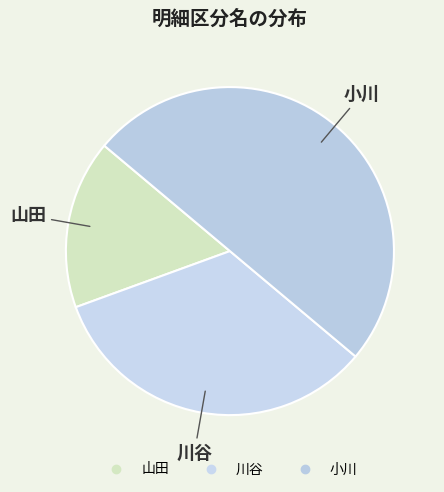

Does 川谷 represent more than half of the total?

No